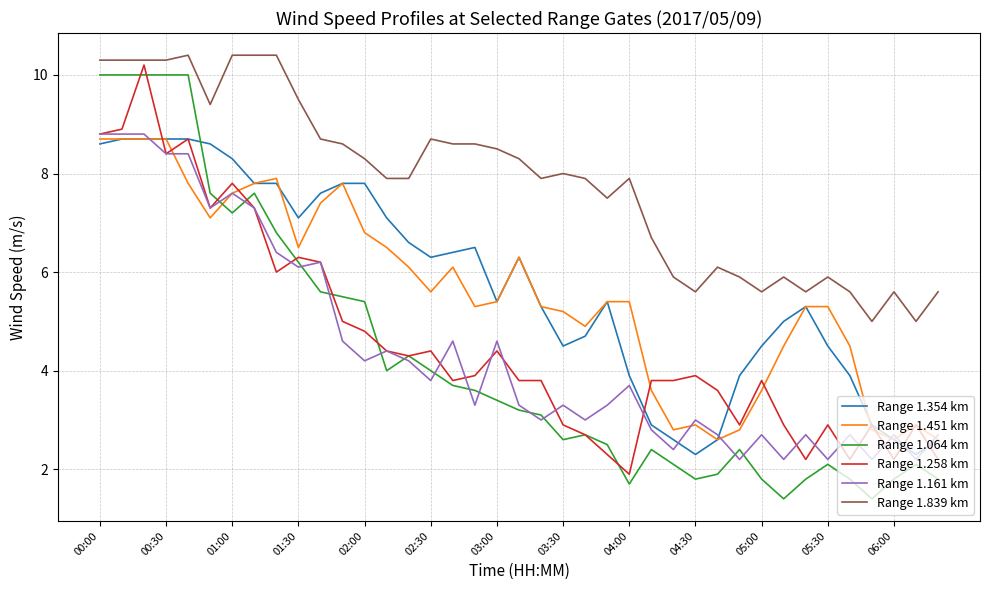

True or false: Range 1.354 km and Range 1.839 km intersect in this chart.

False